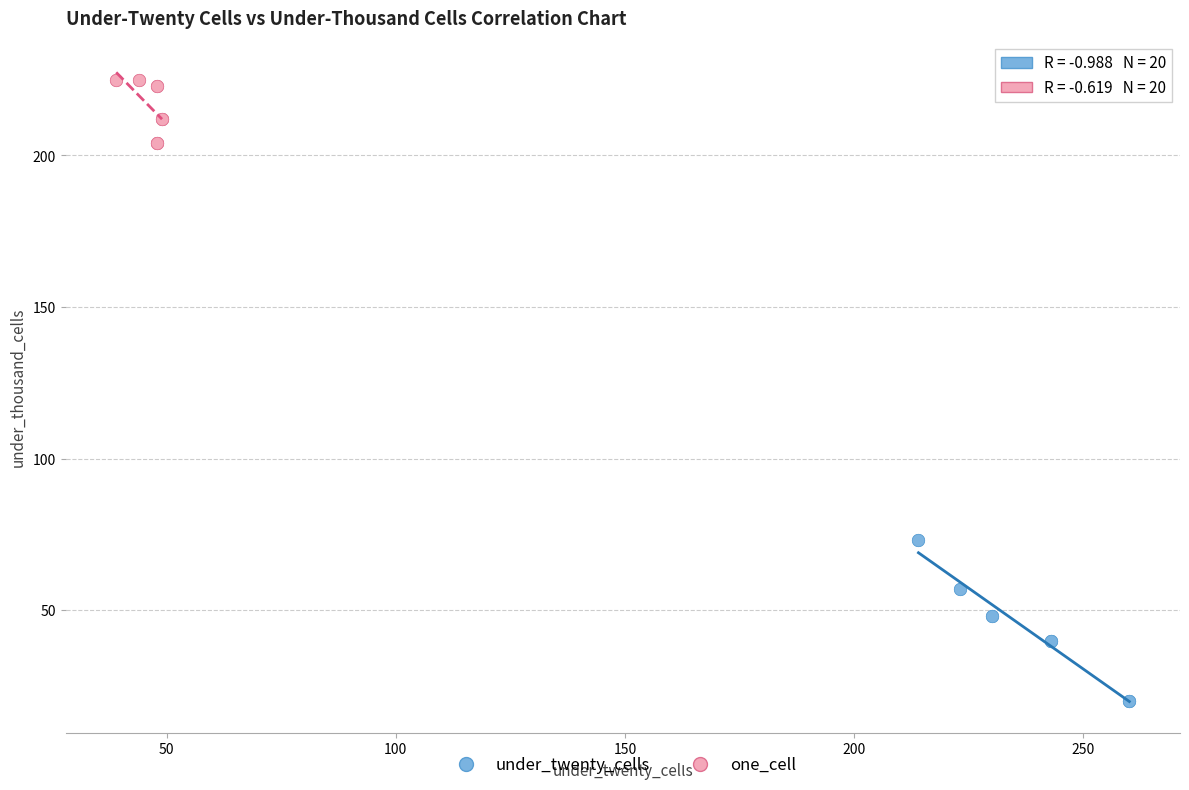

Which series has the widest spread of Y values?

under_twenty_cells